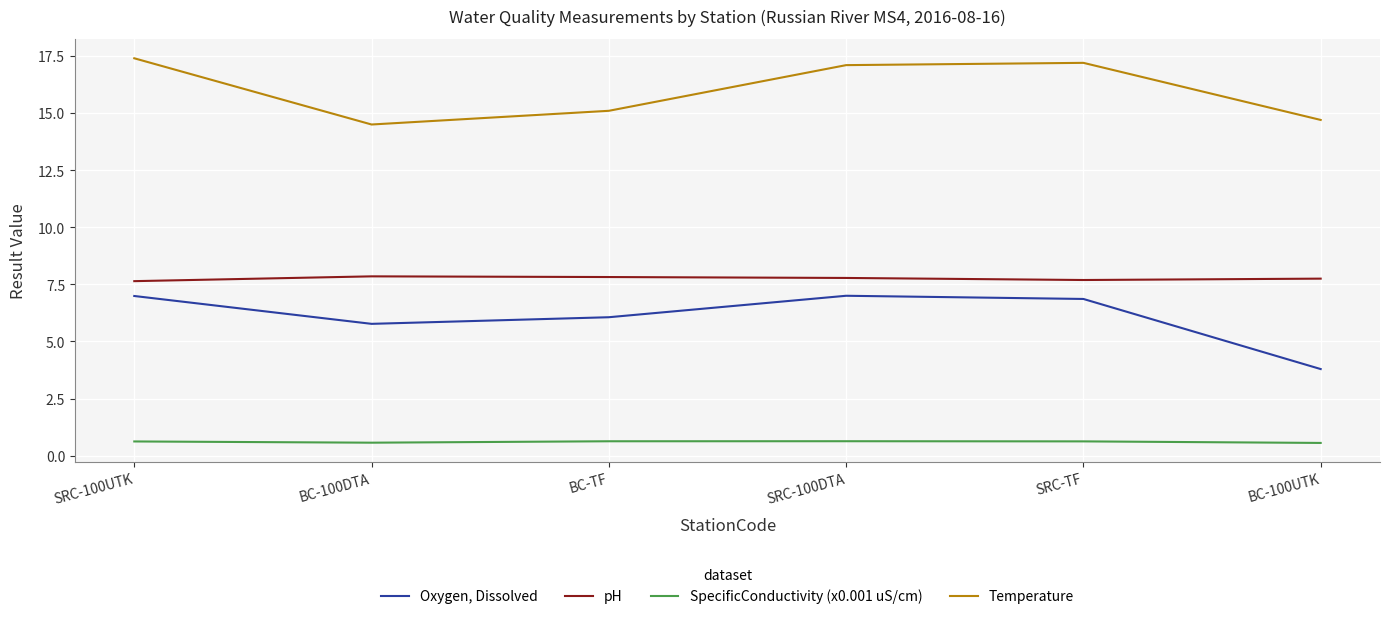

Rank the series by their maximum value, from lowest to highest.

SpecificConductivity (x0.001 uS/cm), Oxygen, Dissolved, pH, Temperature